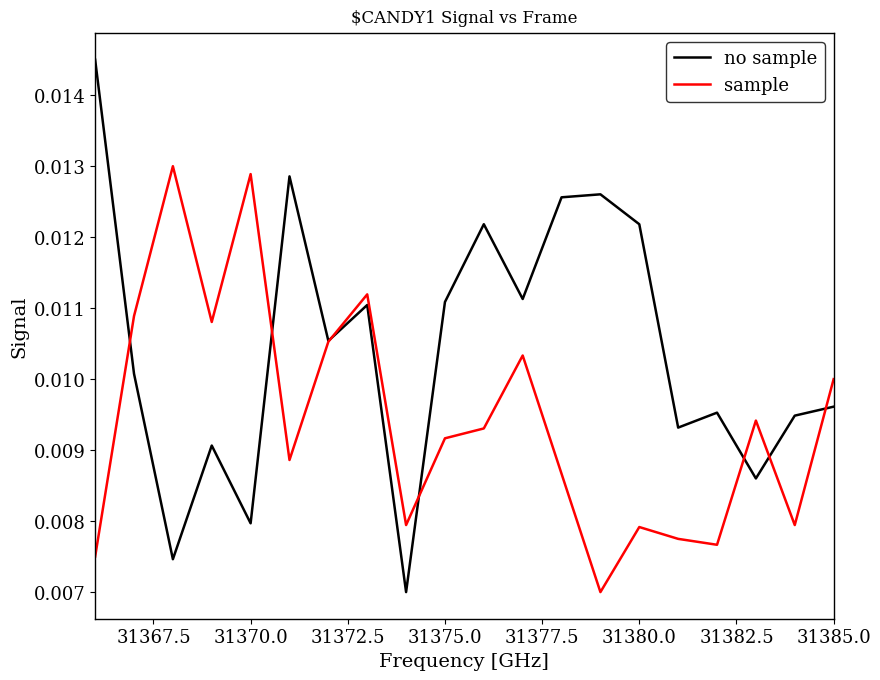

List the series in order of their overall mean, lowest first.

sample, no sample